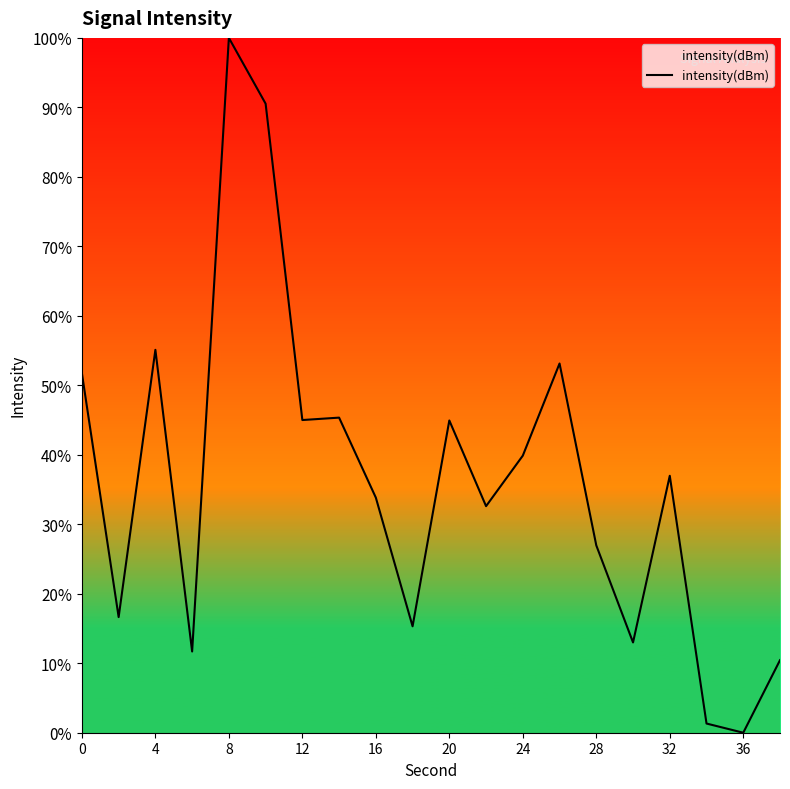

How many positive values are there?

19